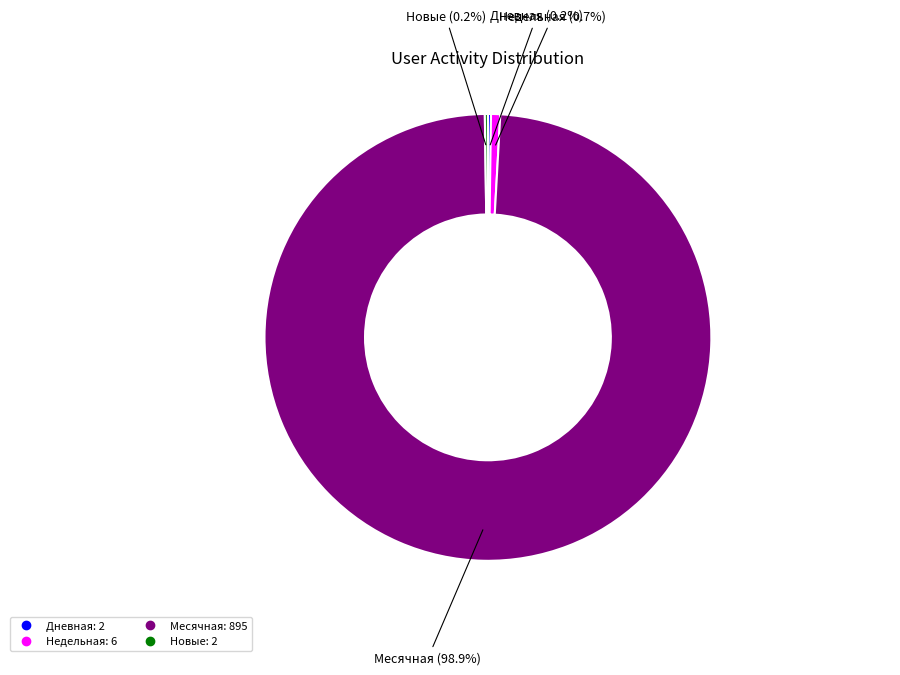

Is there any slice that represents more than half of the pie?

Yes